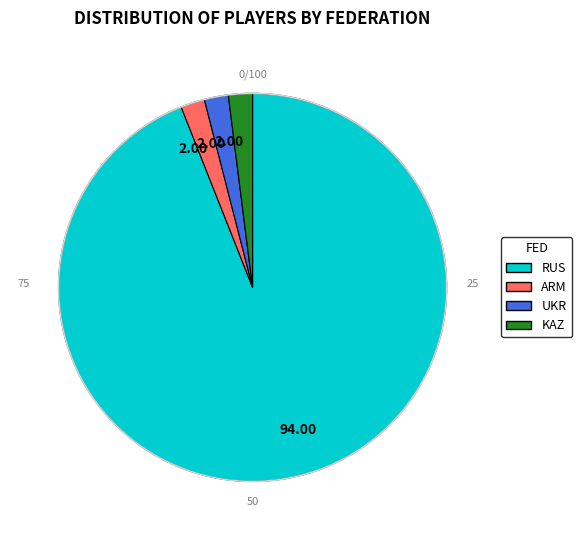

Which slice is the largest?

RUS